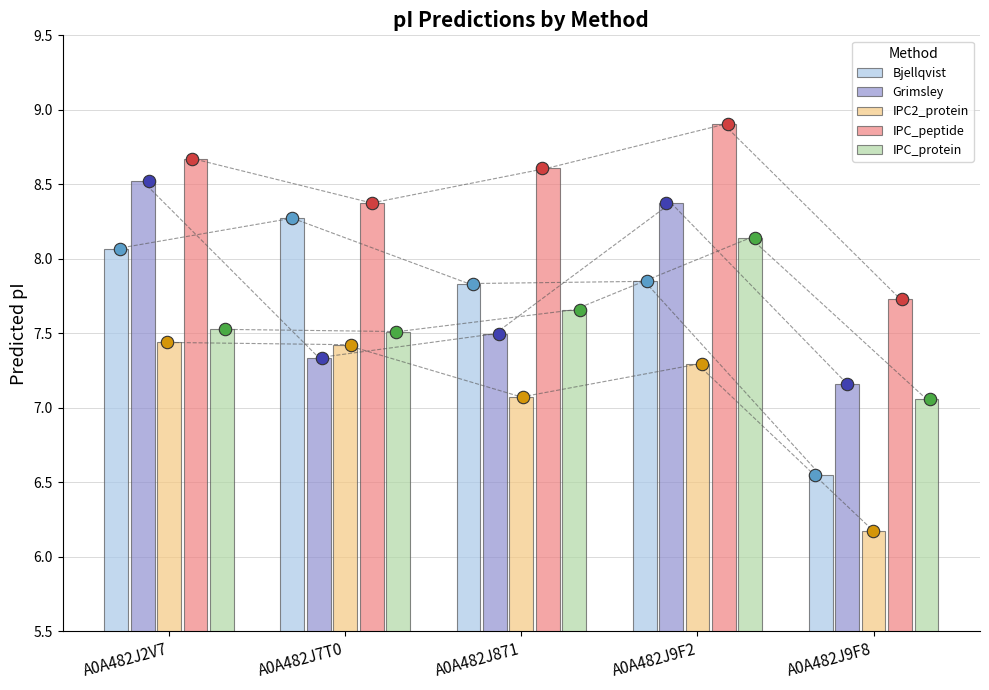

What is the total value across all series at A0A482J2V7?

40.2